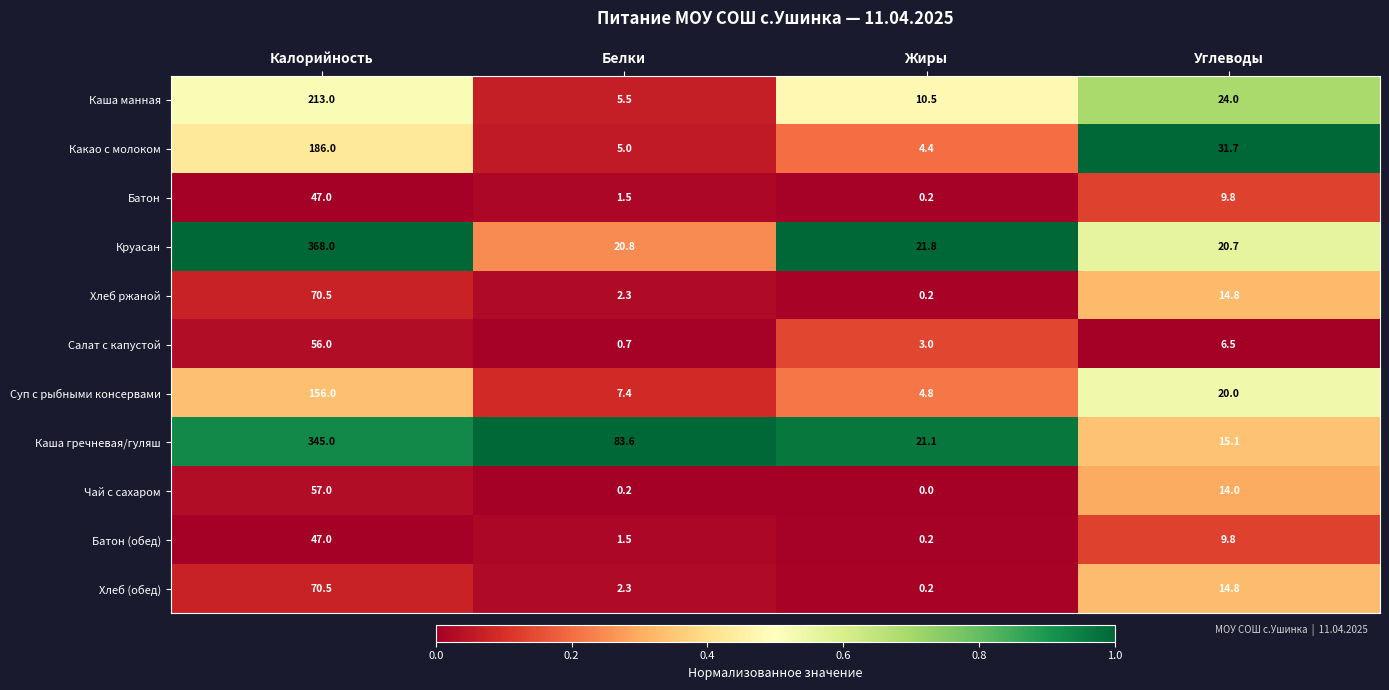

What is the difference between the highest and lowest values at Углеводы?

25.2